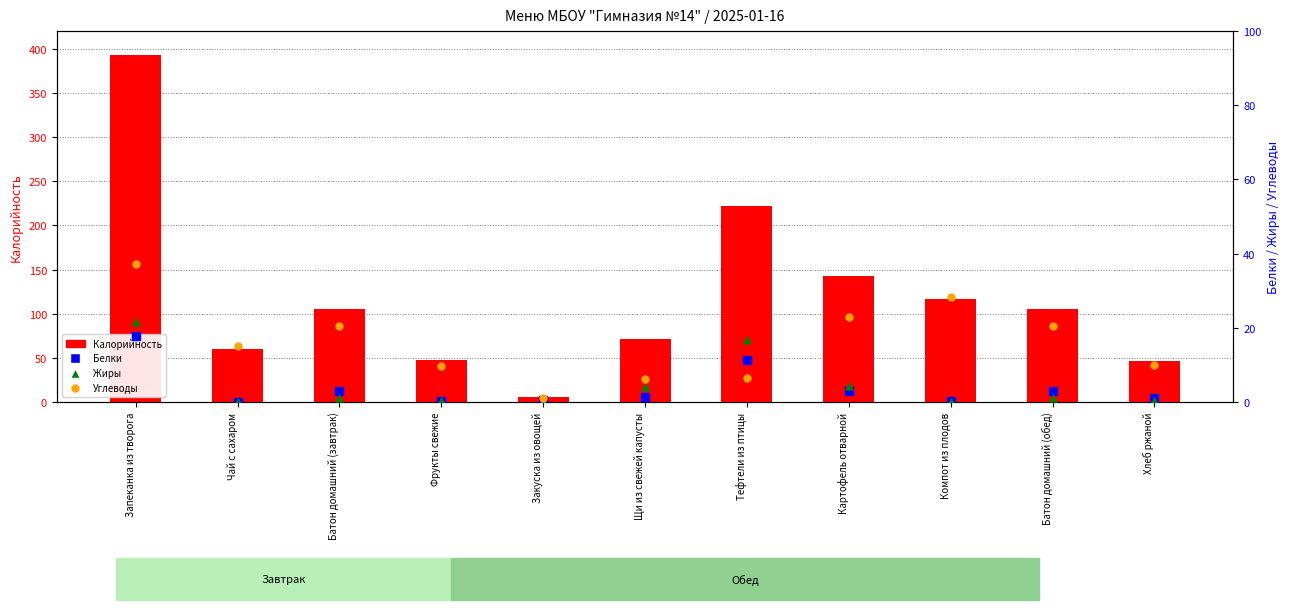

What are all the series names shown in the legend?

Калорийность, Белки, Жиры, Углеводы